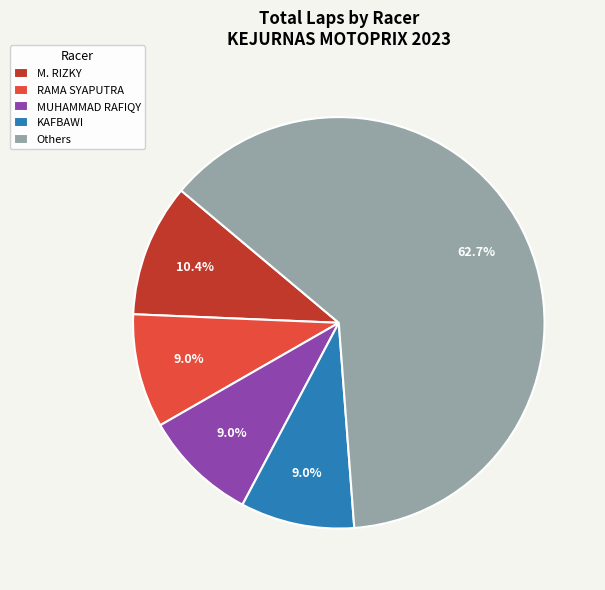

Count the number of slices in the pie.

5